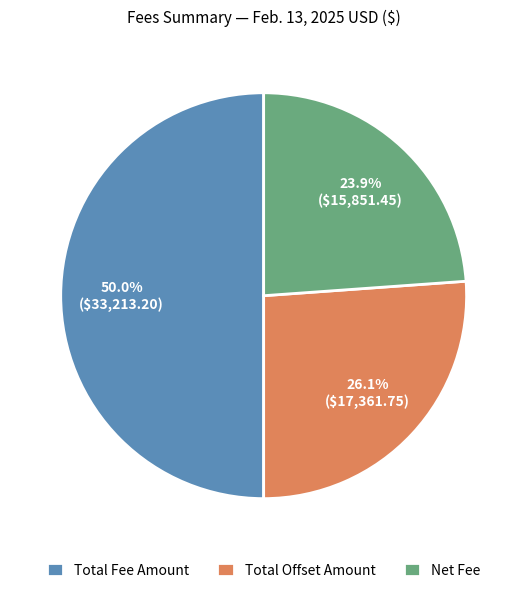

Which slice is the largest?

Total Fee Amount